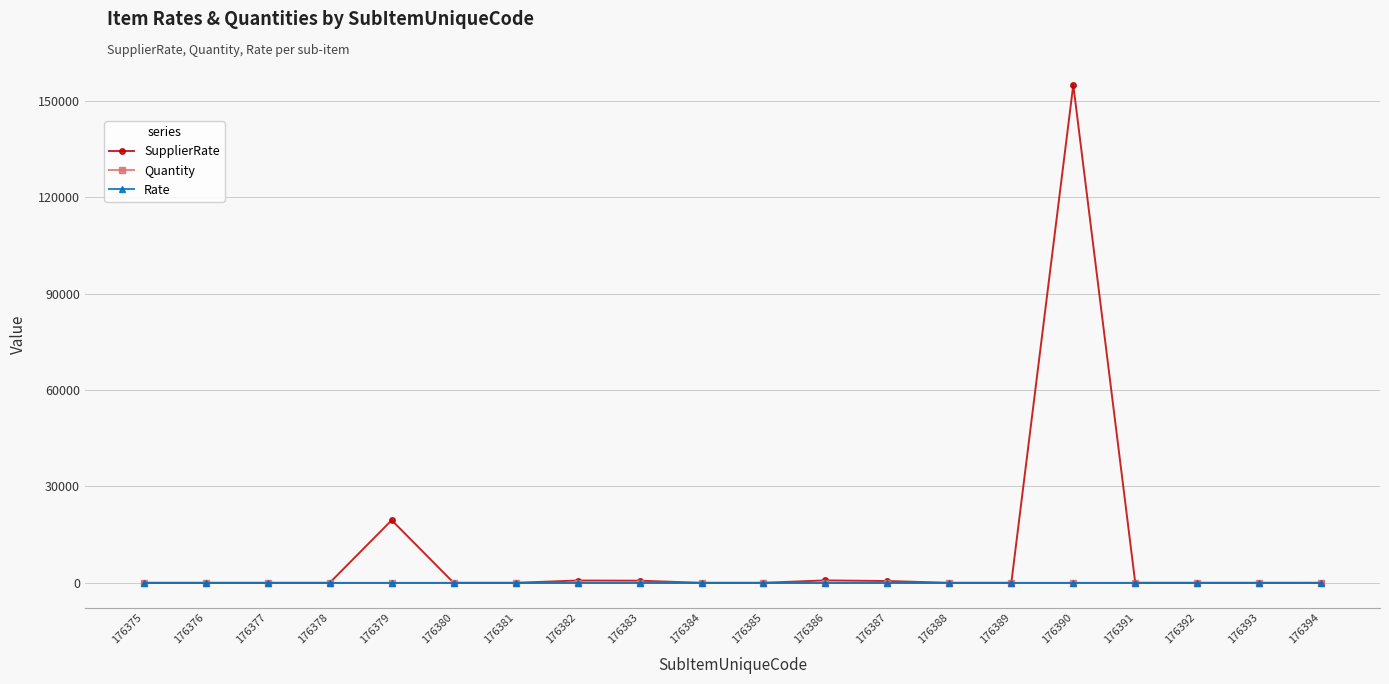

Which category has the highest value across all series?

176390